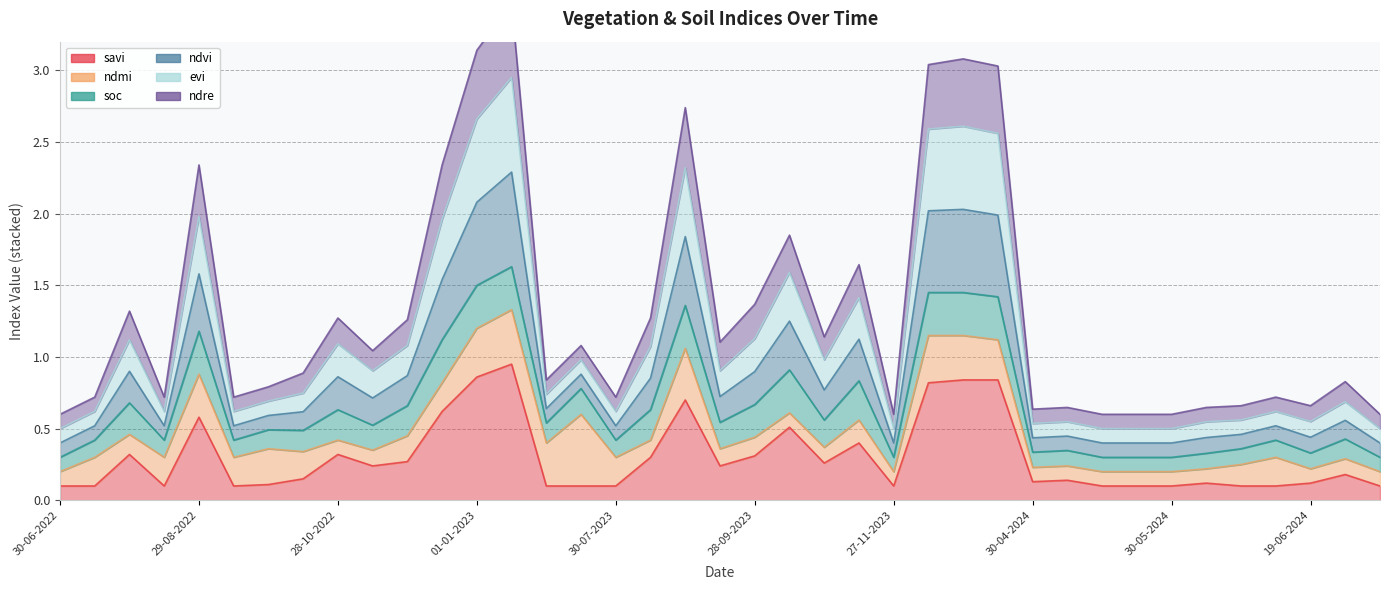

The value of ndre at 15-07-2023 is 0.3. True or false?

False